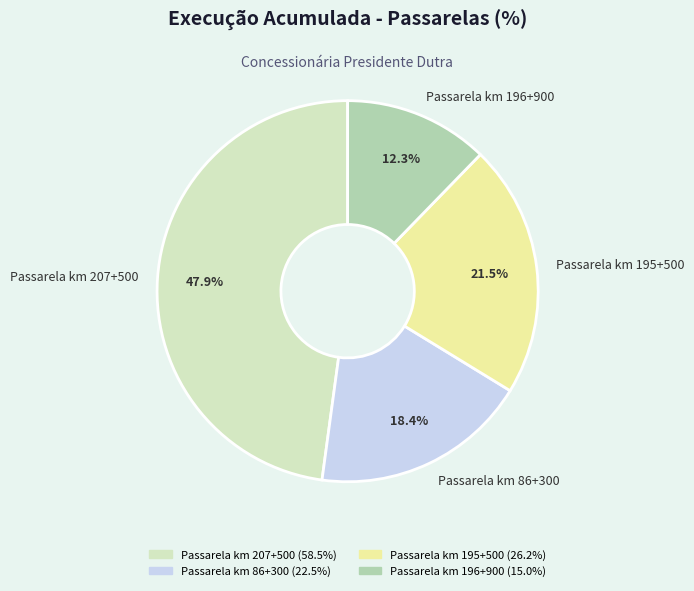

Count the number of slices in the pie.

4